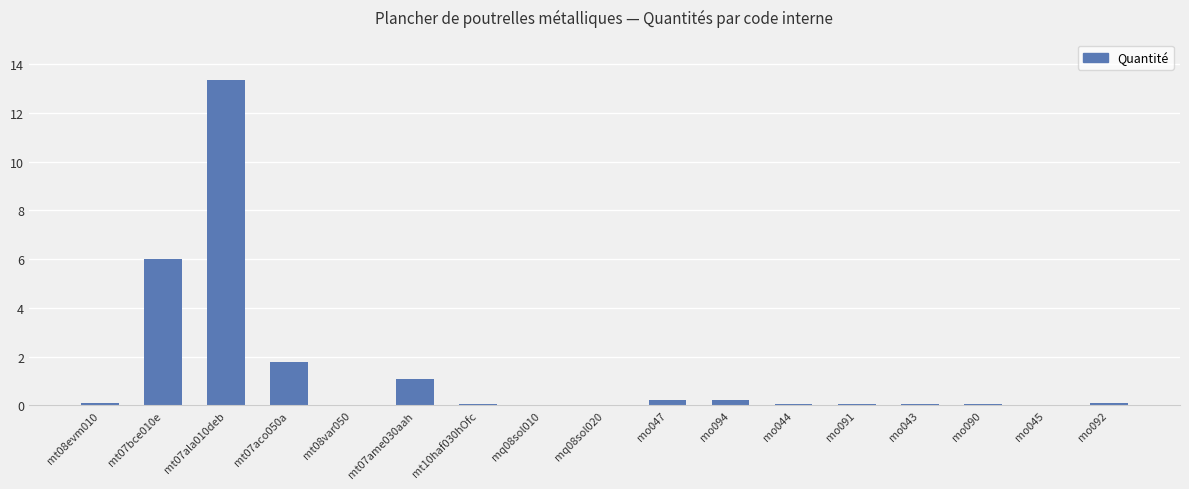

Count the number of categories in the chart.

17